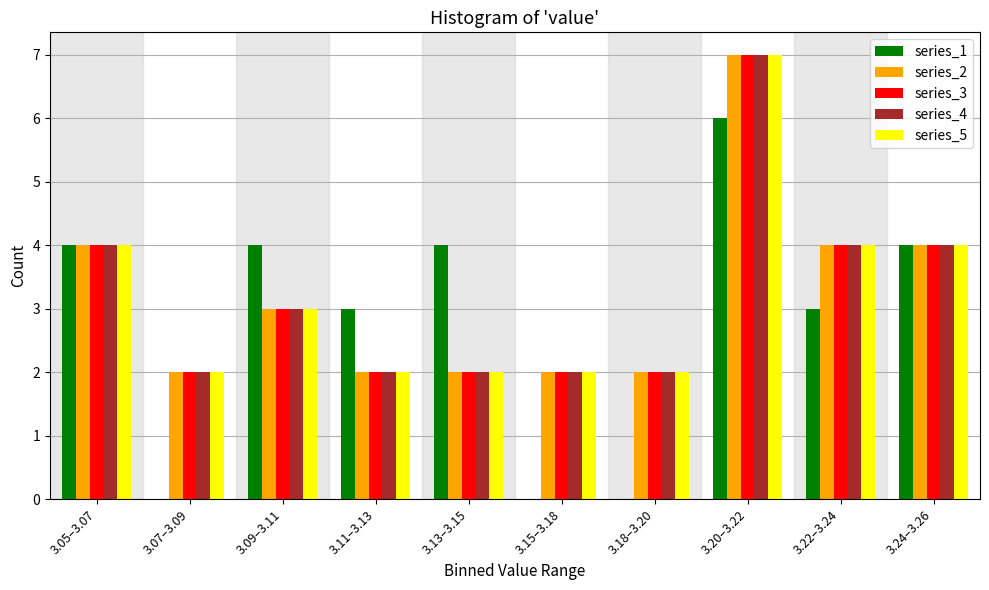

Which series changed the most between 3.07–3.09 and 3.11–3.13?

series_1